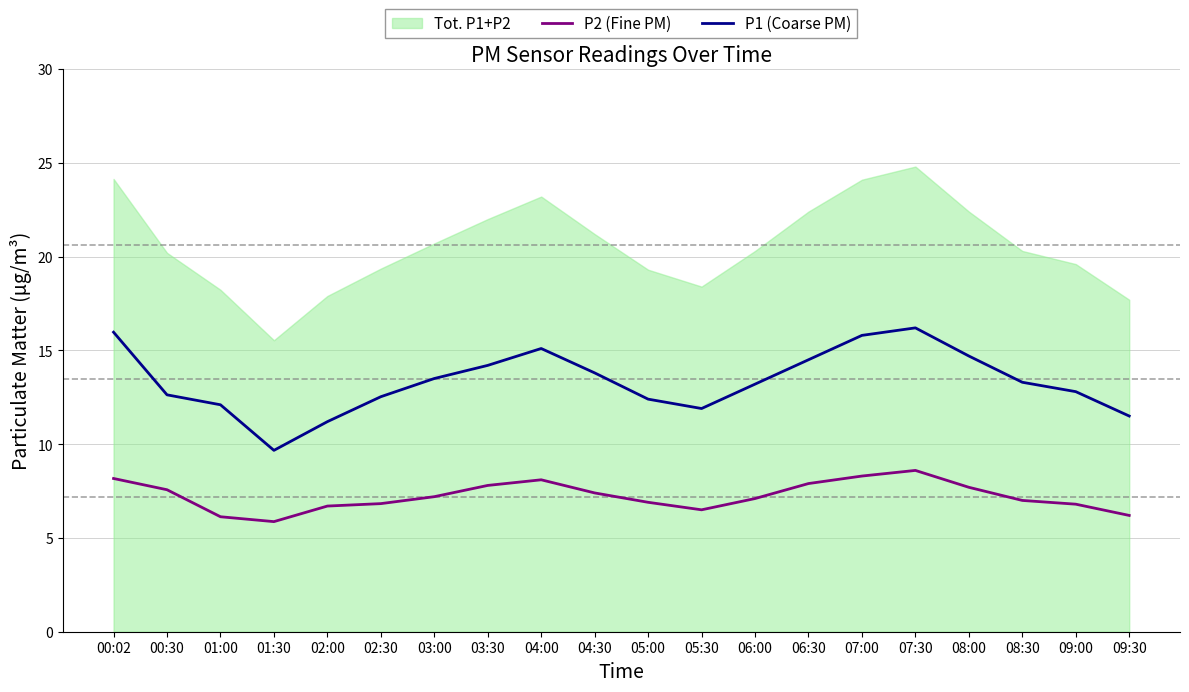

How many lines are shown in the chart?

2